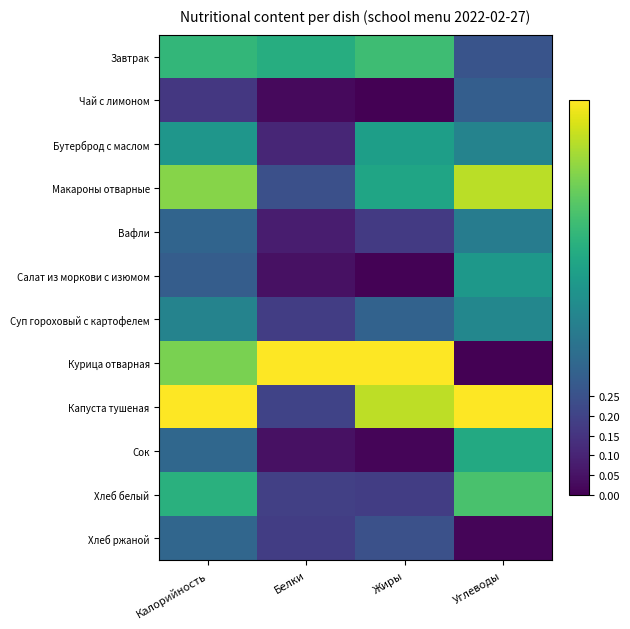

At which category is the sum across all series the highest?

Калорийность